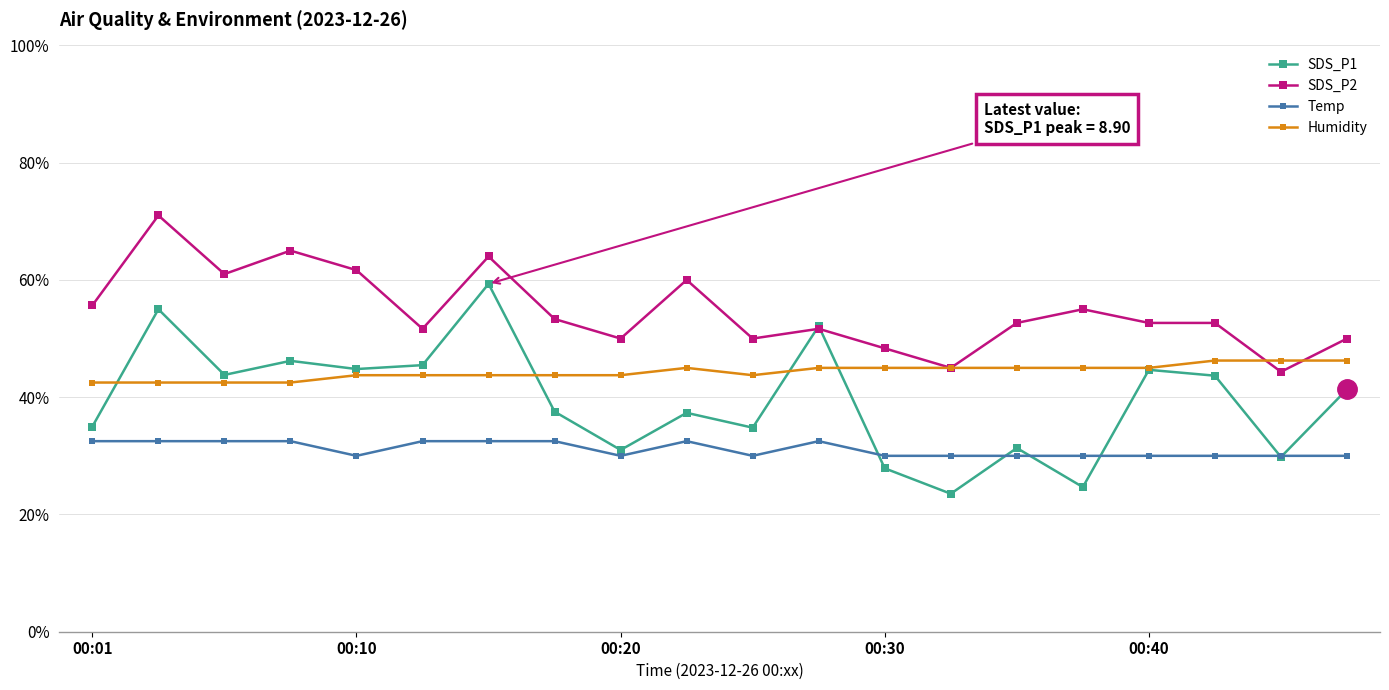

What is the maximum value shown in the chart?

71.0